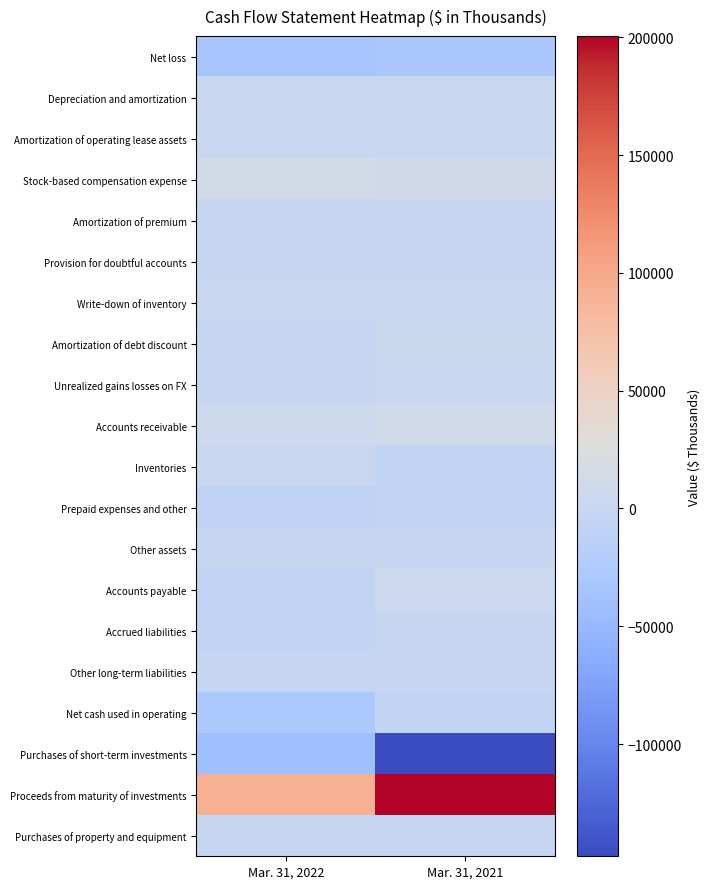

Between Mar. 31, 2022 and Mar. 31, 2021, which is larger?

Mar. 31, 2021